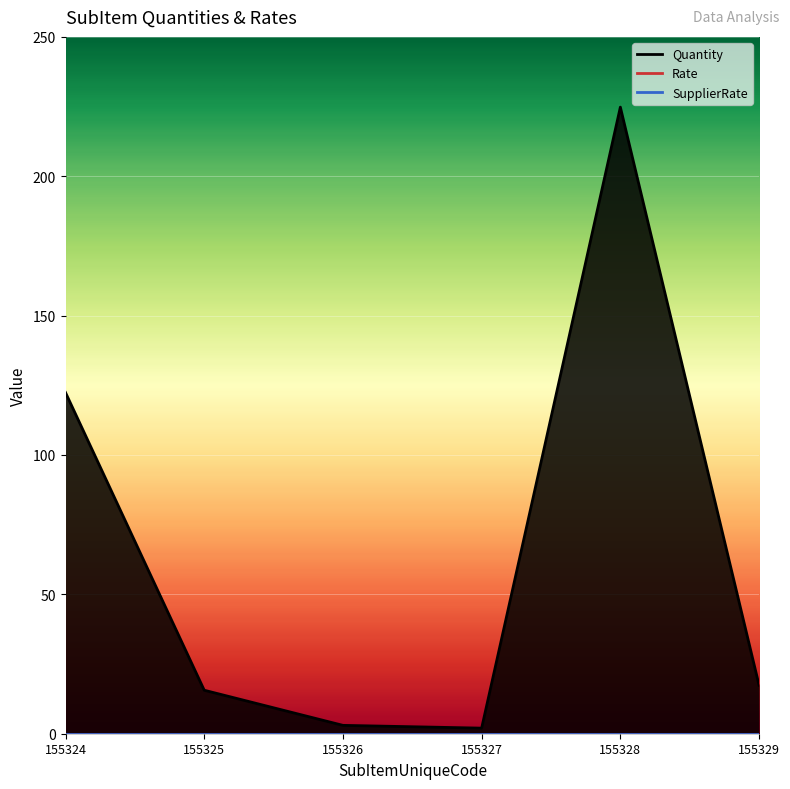

True or false: Rate has a value of 0.0 at 155327.

True